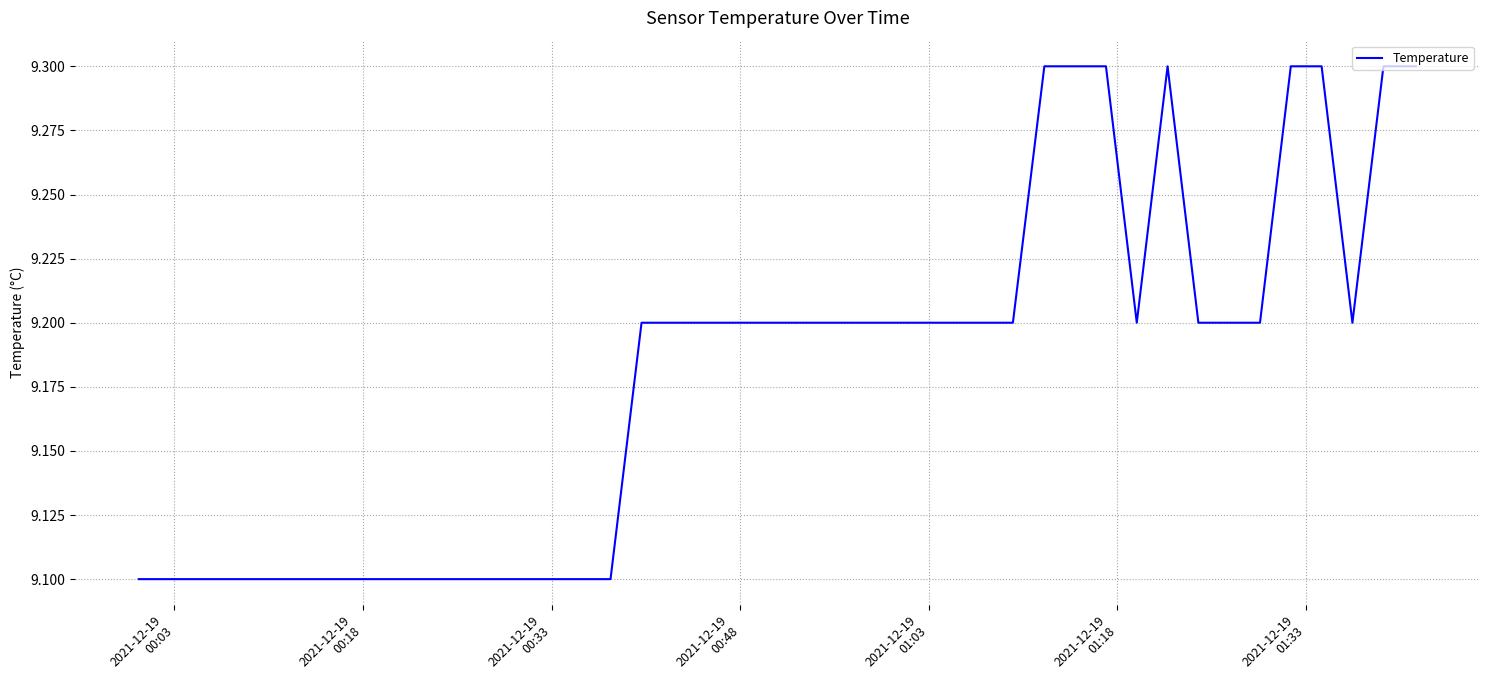

What is the maximum value shown in the chart?

9.3